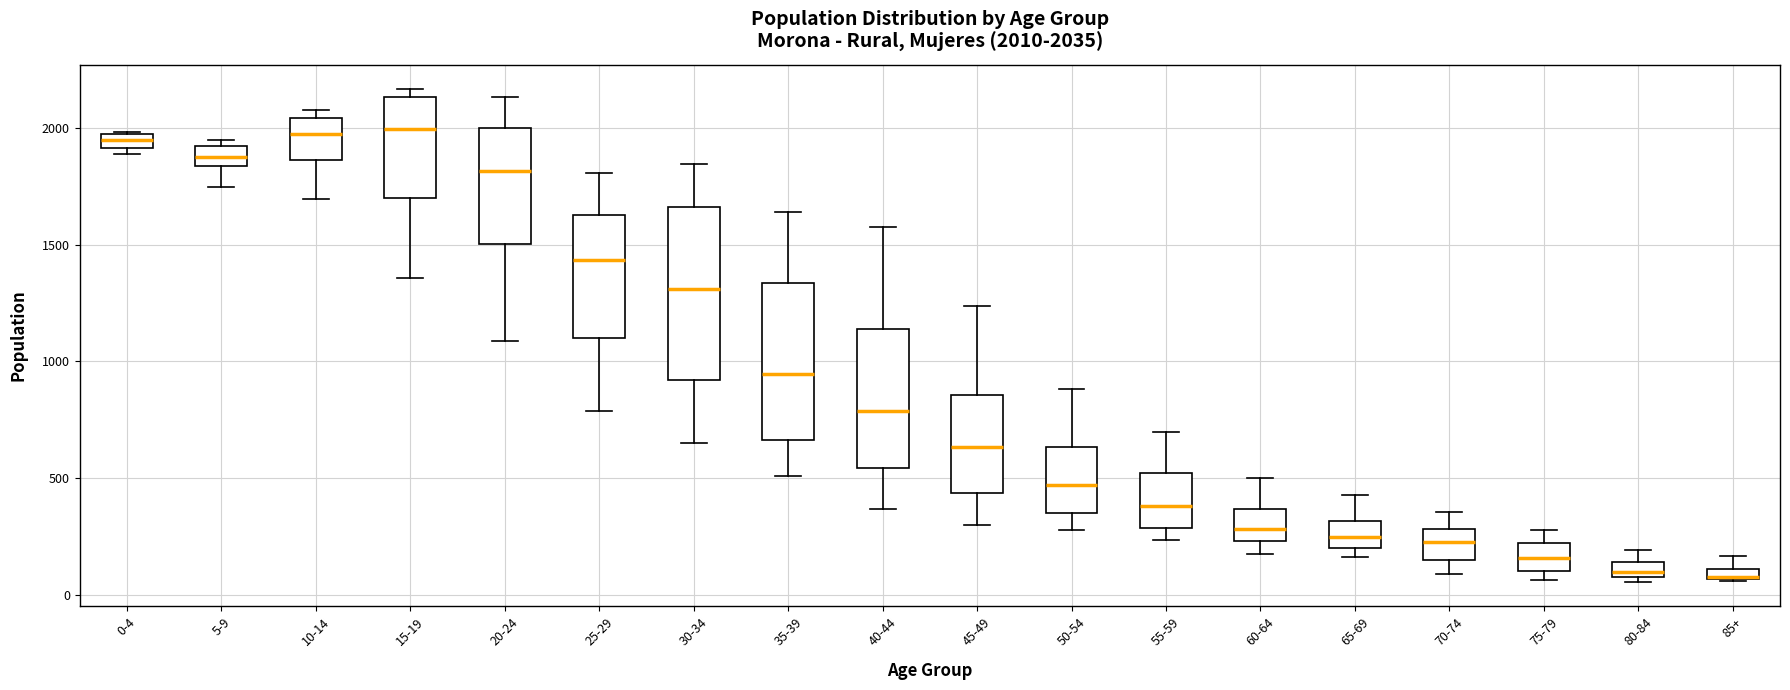

Which box is the tallest, from its lower edge to its upper edge?

30-34